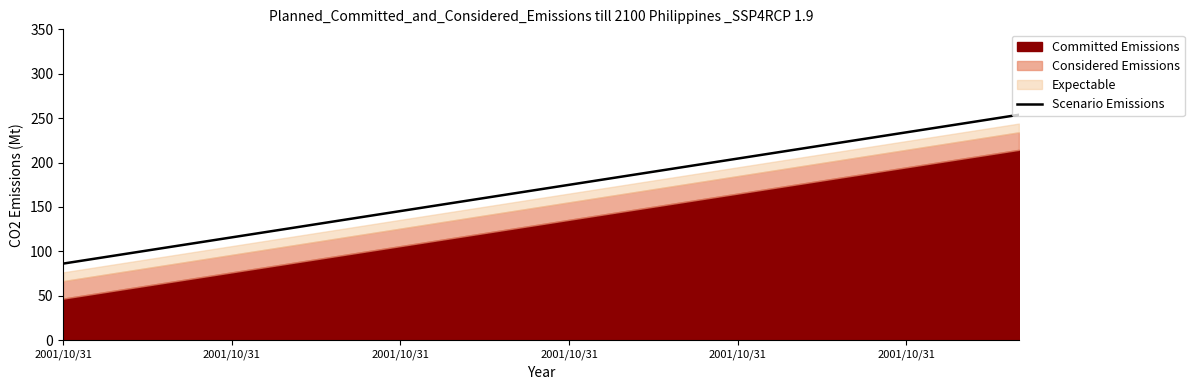

Is it true that the value at 2001/10/31 is 252.1?

False